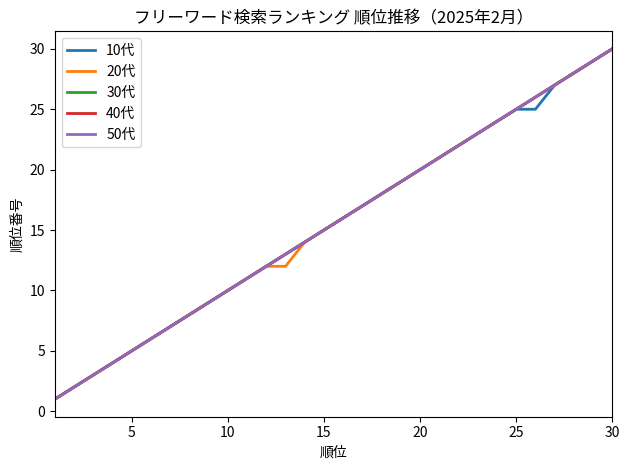

At how many categories does at least one series exceed 18?

12